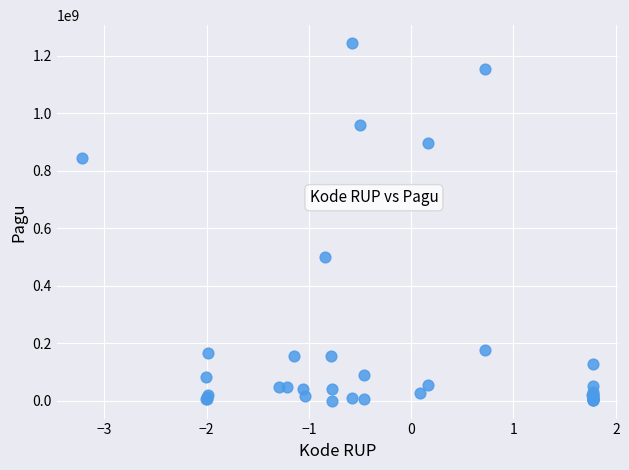

What Y value in the scatter plot is closest to 622840000?

499932000